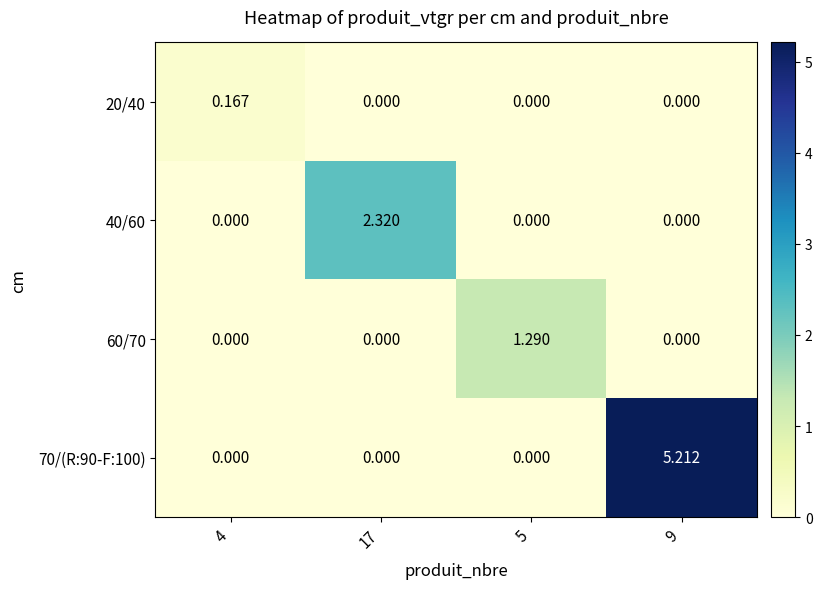

Reading left to right, list all the values displayed in this chart.

20/40: 4=0.2	17=0.0	5=0.0	9=0.0
40/60: 4=0.0	17=2.3	5=0.0	9=0.0
60/70: 4=0.0	17=0.0	5=1.3	9=0.0
70/(R:90-F:100): 4=0.0	17=0.0	5=0.0	9=5.2